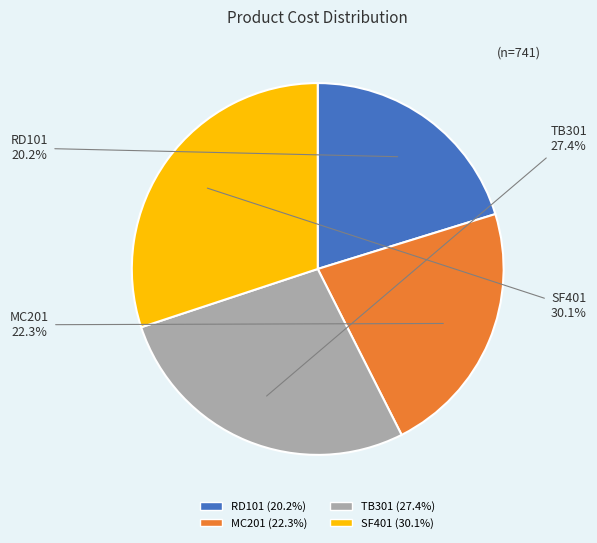

Is there any slice that represents more than half of the pie?

No